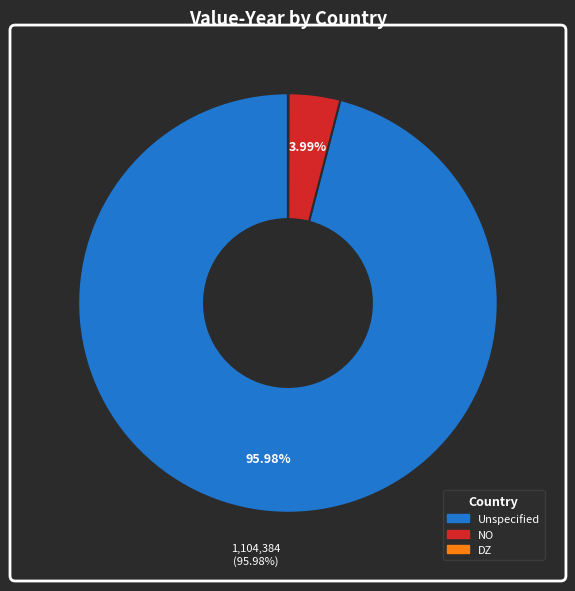

Does any single category account for the majority?

Yes